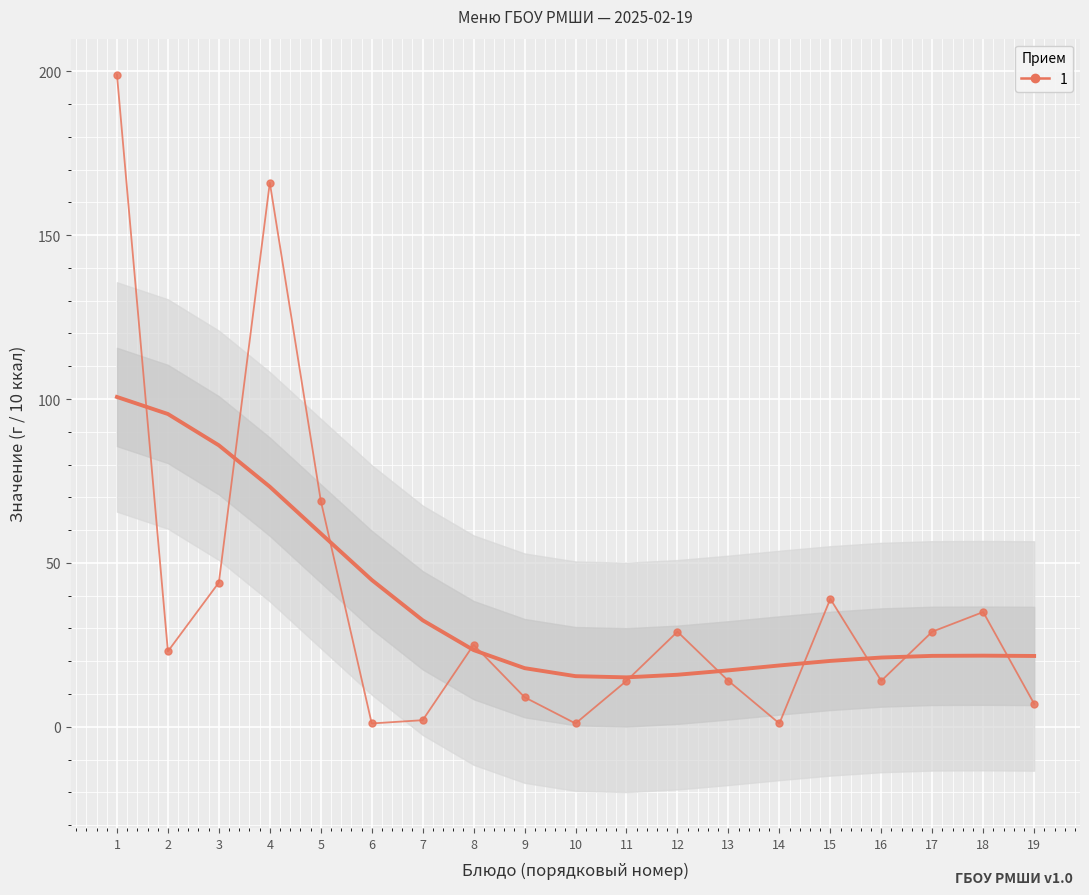

At which label does the data first exceed 23?

1